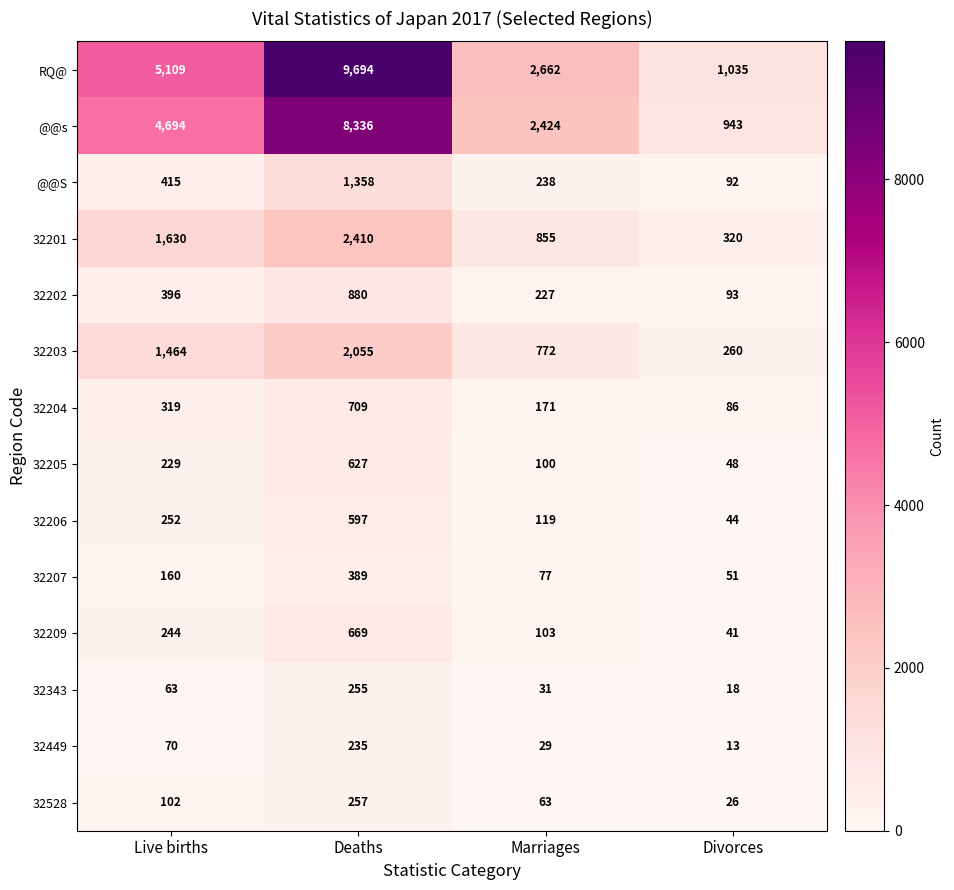

What is the difference between the maximum and minimum values in the 32205 series?

579